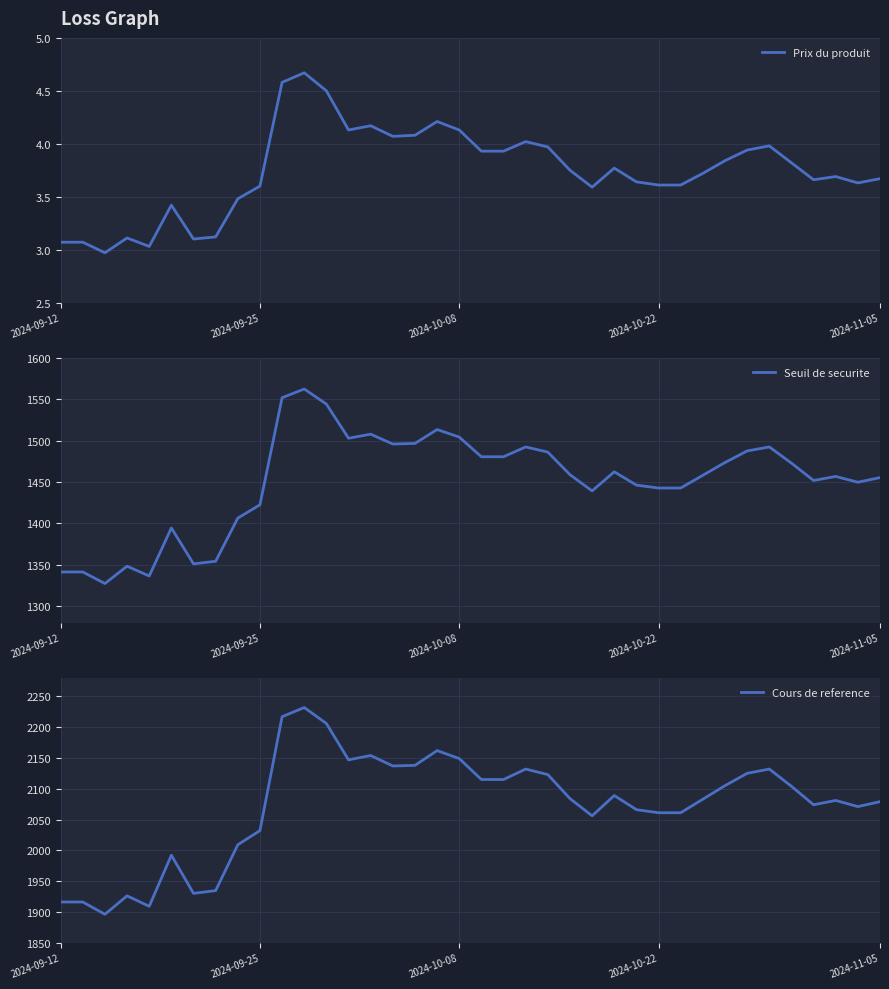

Is the value of Prix du produit at 23 greater than the value of Cours de reference at 30?

No